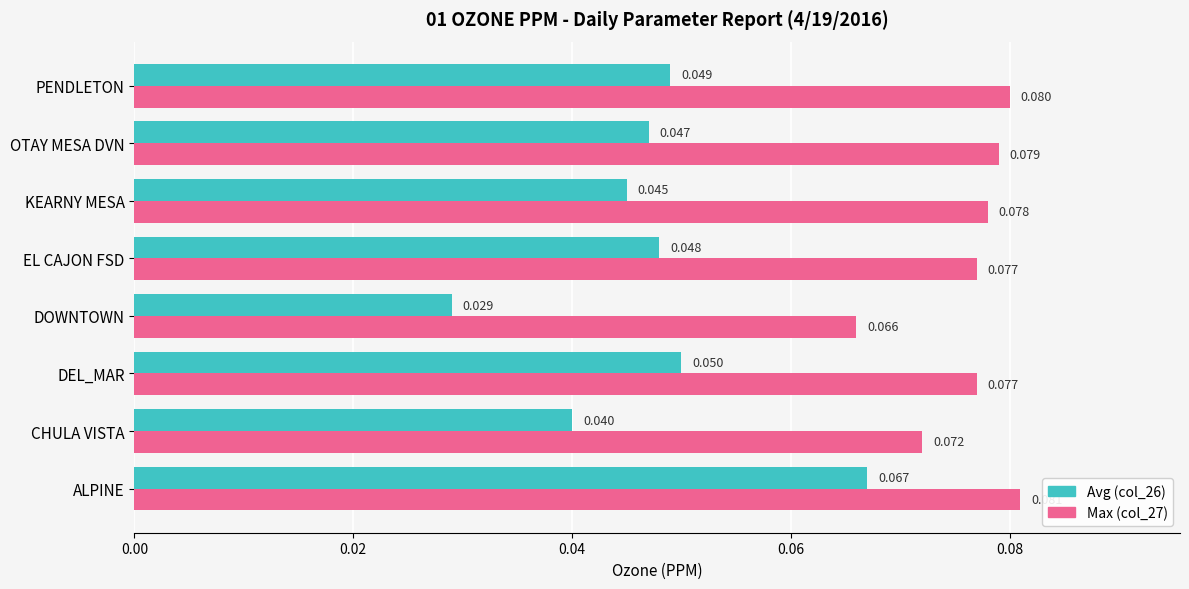

Which series has the largest range (max minus min)?

Avg (col_26)